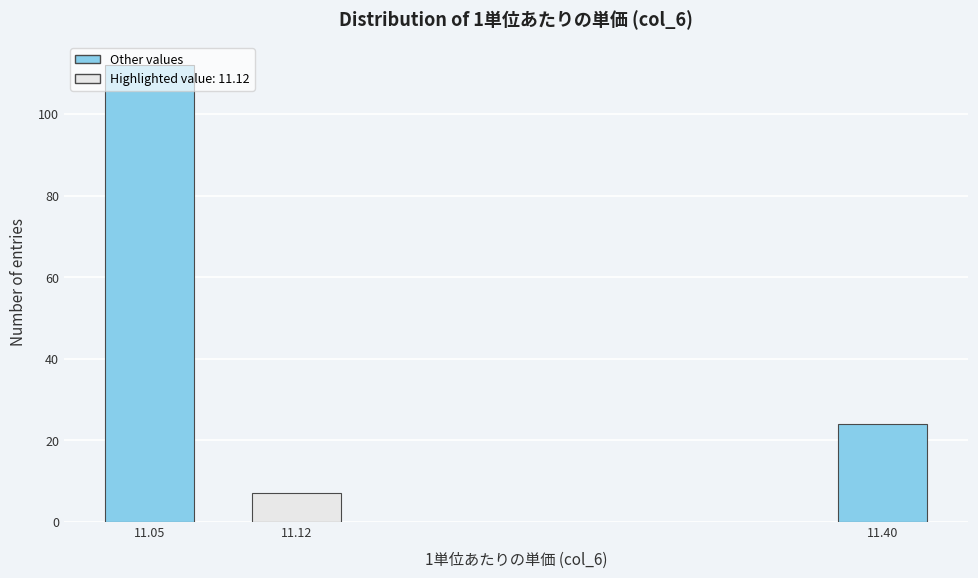

Rank the categories by value from lowest to highest.

11.12, 11.40, 11.05